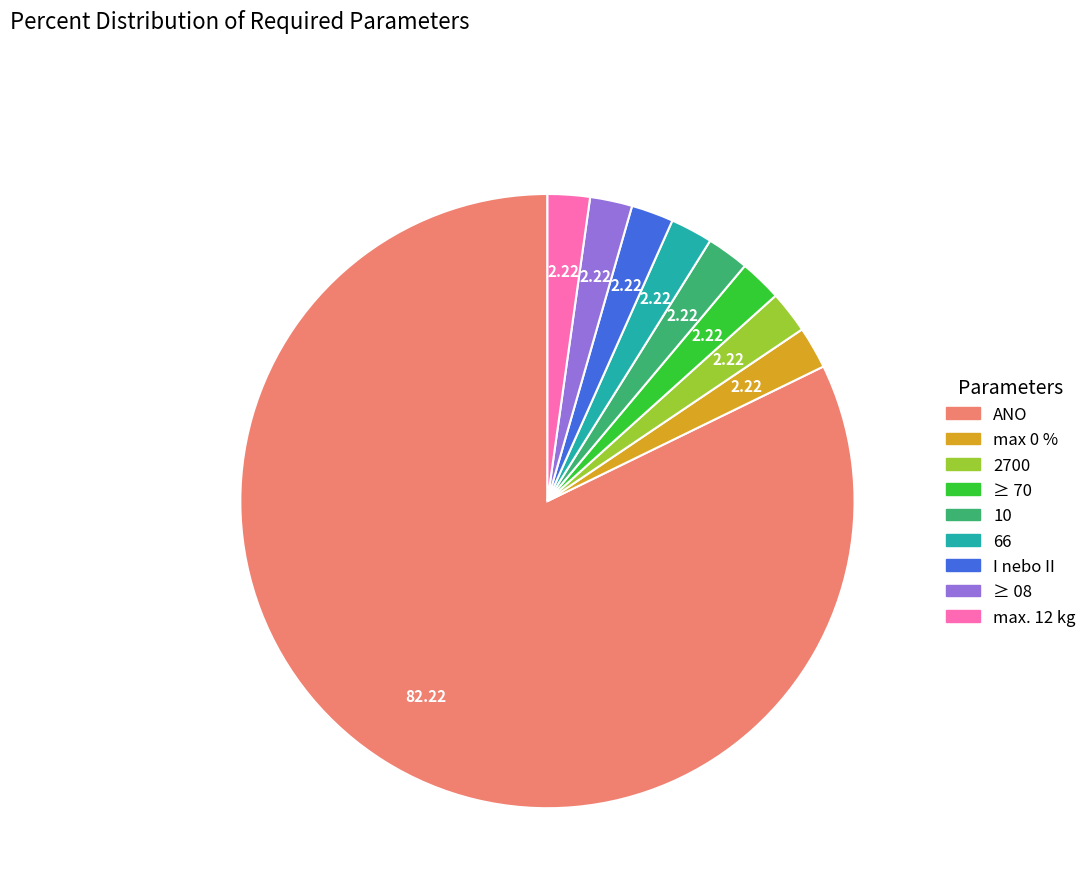

Combined, do 10 and I nebo II account for over 50%?

No